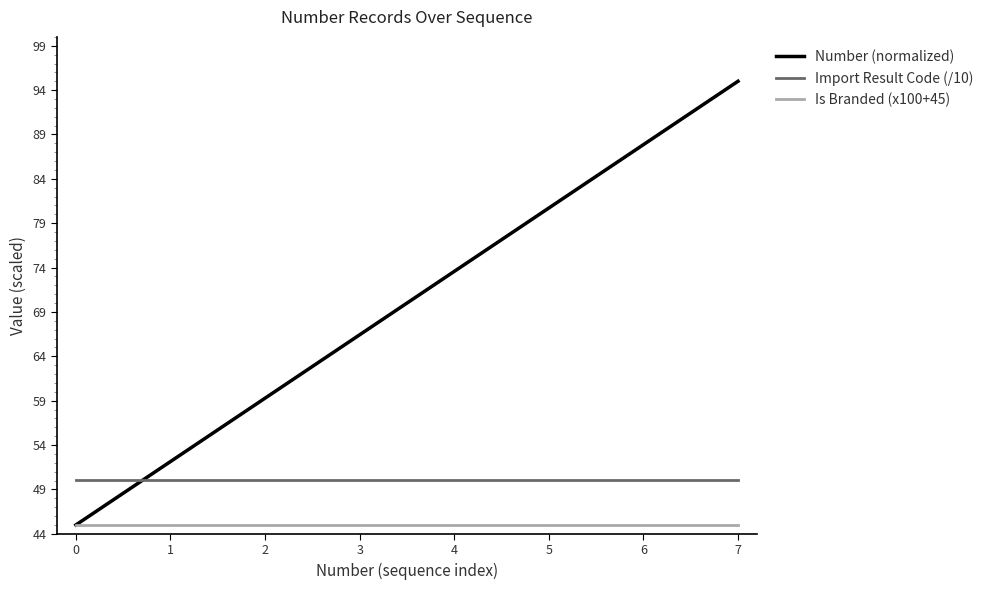

At 1, list the series in order from smallest to largest.

Is Branded (x100+45), Import Result Code (/10), Number (normalized)